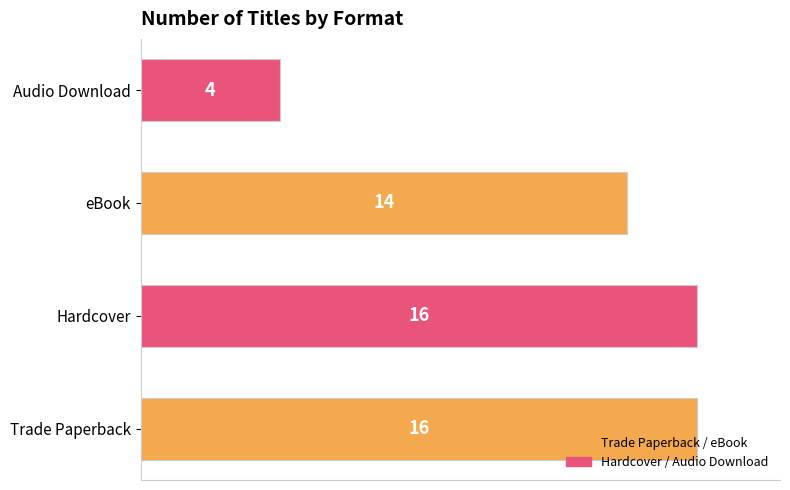

True or false: the data shows 16 at Hardcover.

True